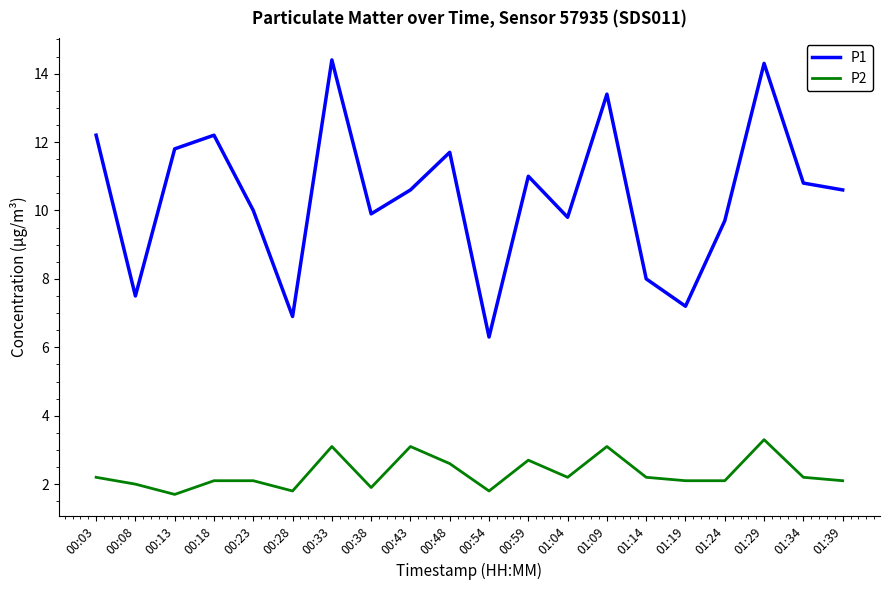

Reading right to left, transcribe all the data shown in this chart.

P1: 01:39=10.6	01:34=10.8	01:29=14.3	01:24=9.7	01:19=7.2	01:14=8.0	01:09=13.4	01:04=9.8	00:59=11.0	00:54=6.3	00:48=11.7	00:43=10.6	00:38=9.9	00:33=14.4	00:28=6.9	00:23=10.0	00:18=12.2	00:13=11.8	00:08=7.5	00:03=12.2
P2: 01:39=2.1	01:34=2.2	01:29=3.3	01:24=2.1	01:19=2.1	01:14=2.2	01:09=3.1	01:04=2.2	00:59=2.7	00:54=1.8	00:48=2.6	00:43=3.1	00:38=1.9	00:33=3.1	00:28=1.8	00:23=2.1	00:18=2.1	00:13=1.7	00:08=2.0	00:03=2.2